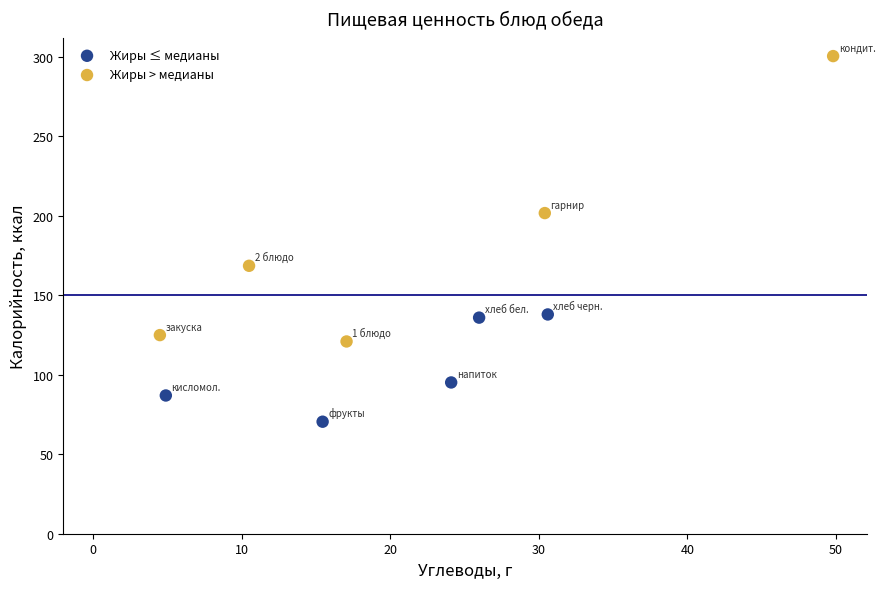

Which series reaches the minimum Y coordinate?

Жиры ≤ медианы